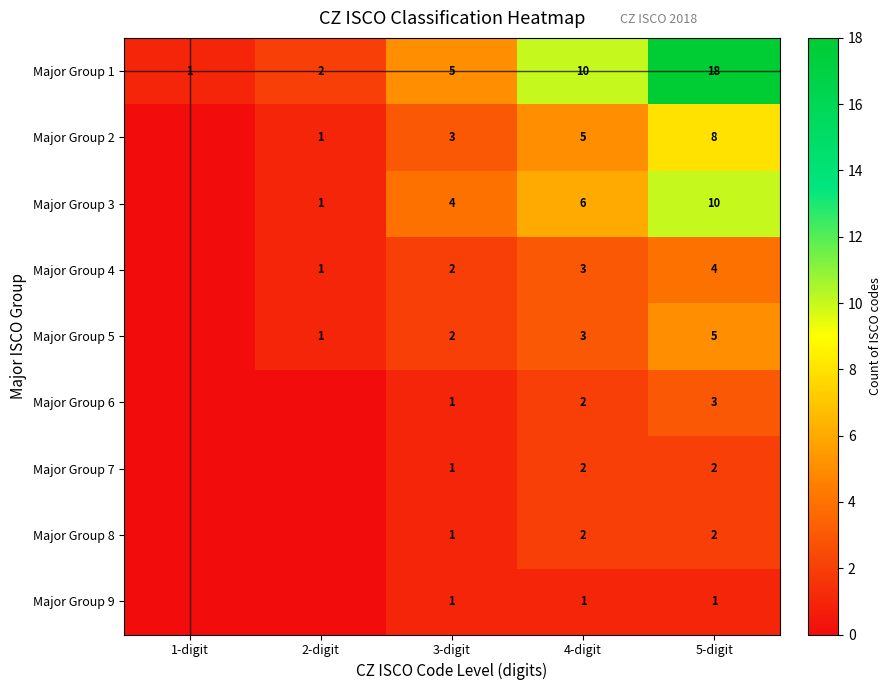

At which category does the chart reach its peak across all series?

5-digit